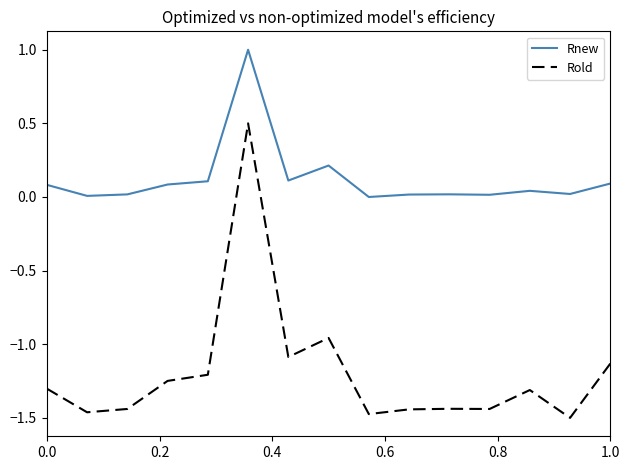

Which series has the largest range (max minus min)?

Rold